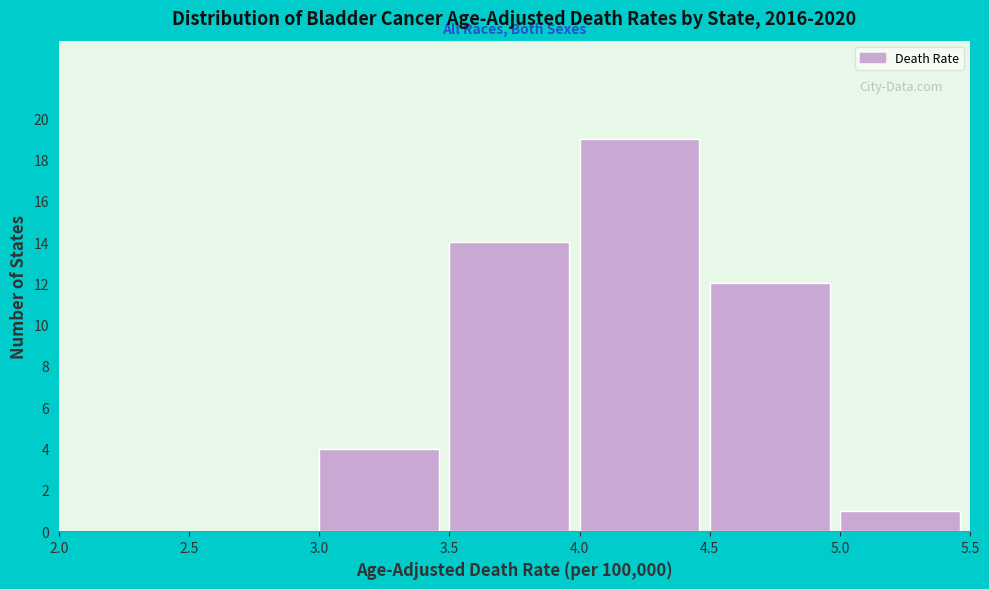

Reading left to right, transcribe this chart: for each bar, give the range it covers on the x-axis and its height. The values are not printed on the chart, so give them approximately, as read against the axis.

2.0 to 2.5: 0
2.5 to 3.0: 0
3.0 to 3.5: 4
3.5 to 4.0: 14
4.0 to 4.5: 19
4.5 to 5.0: 12
5.0 to 5.5: 1